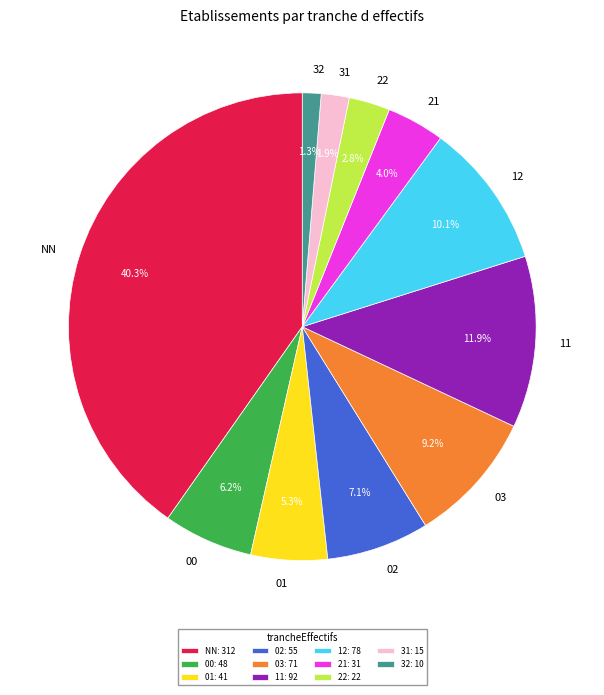

What percentage do 02 and 01 together represent?

12.4%